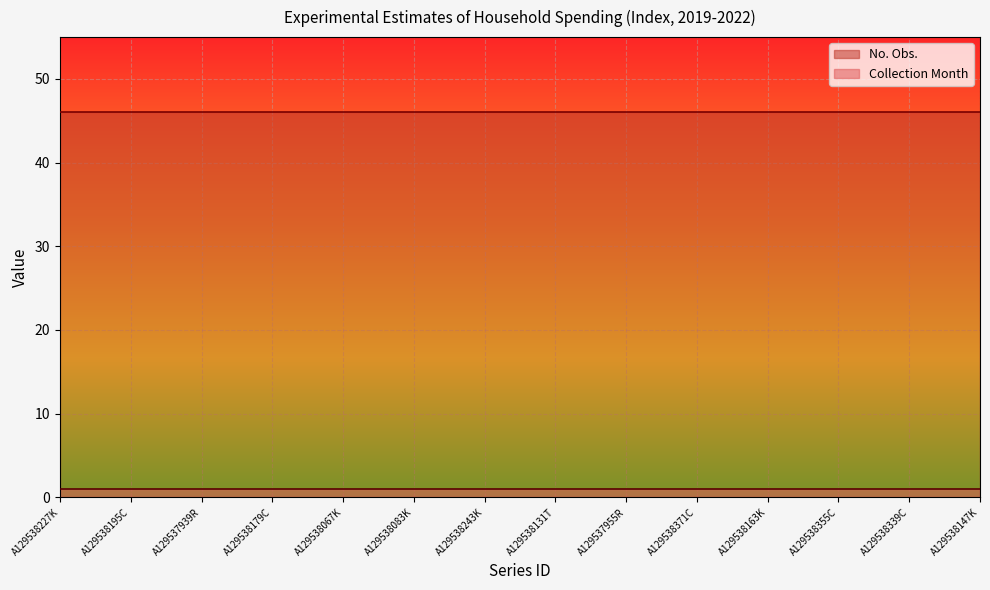

True or false: No. Obs. and Collection Month intersect in this chart.

False